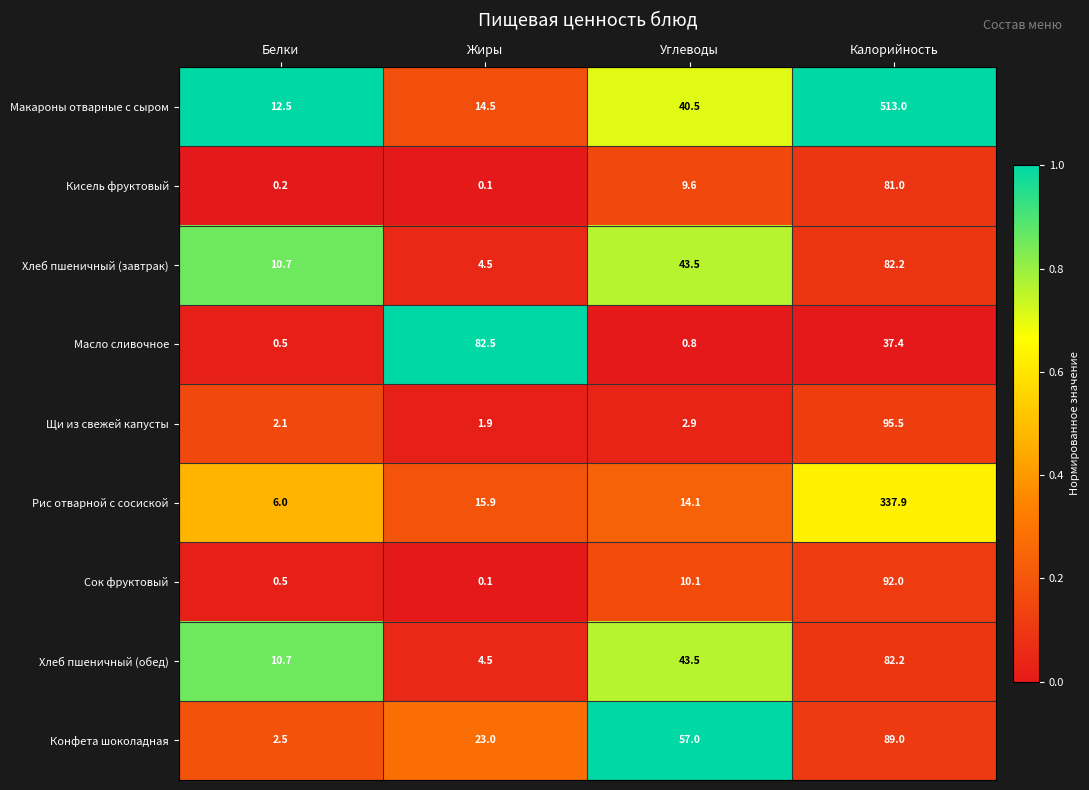

The value of Щи из свежей капусты at Углеводы is 5.1. True or false?

False